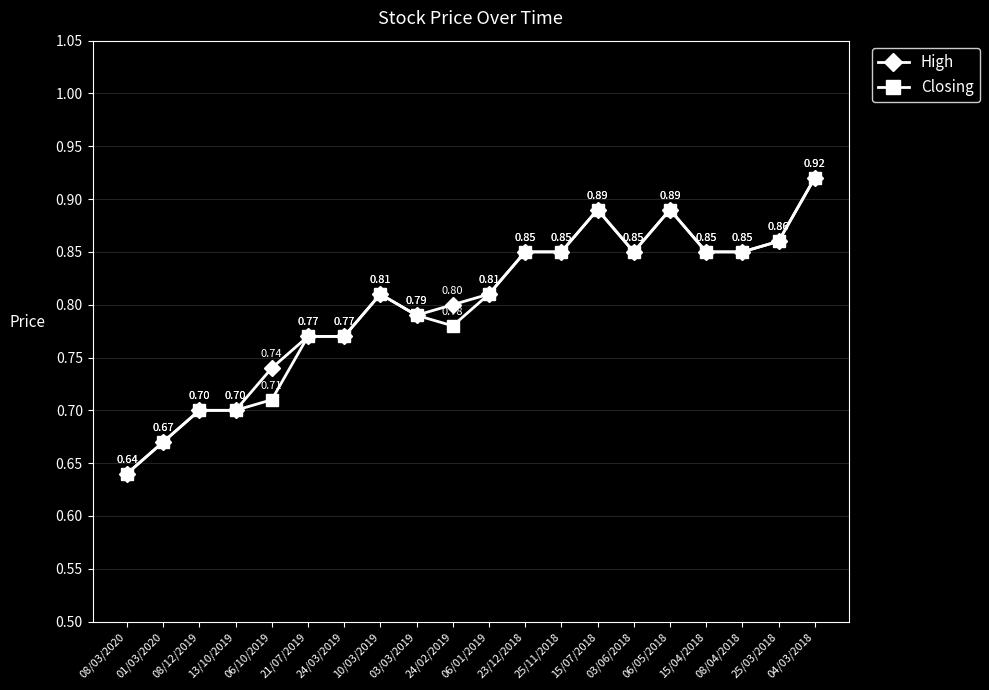

What position from the left is 06/10/2019?

5